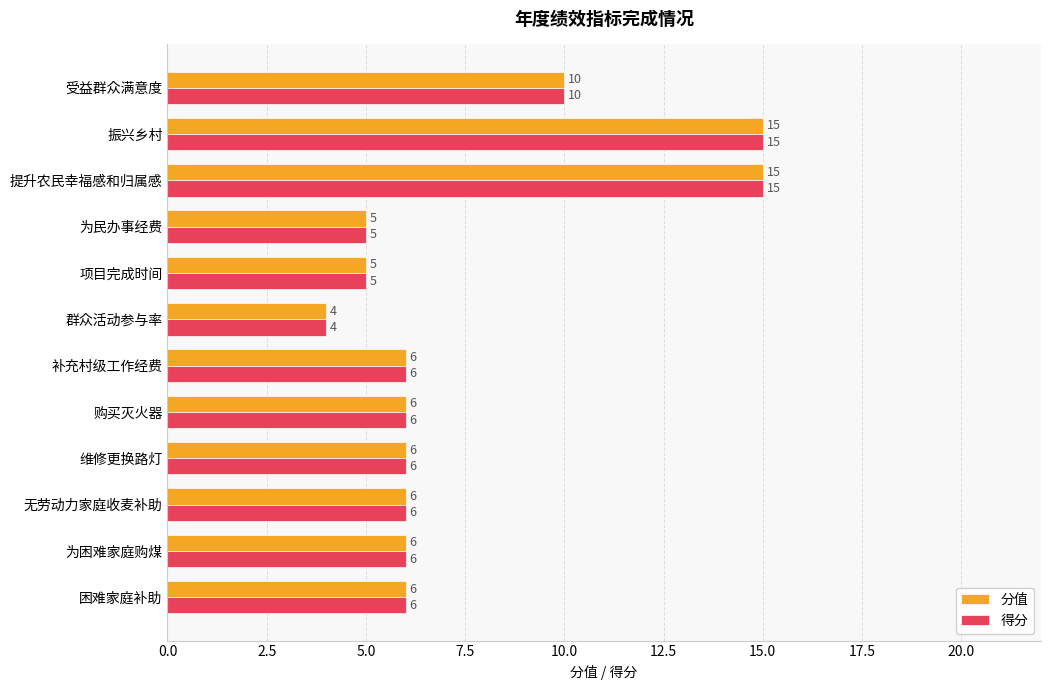

True or false: 得分 has a value of 6 at 无劳动力家庭收麦补助.

True